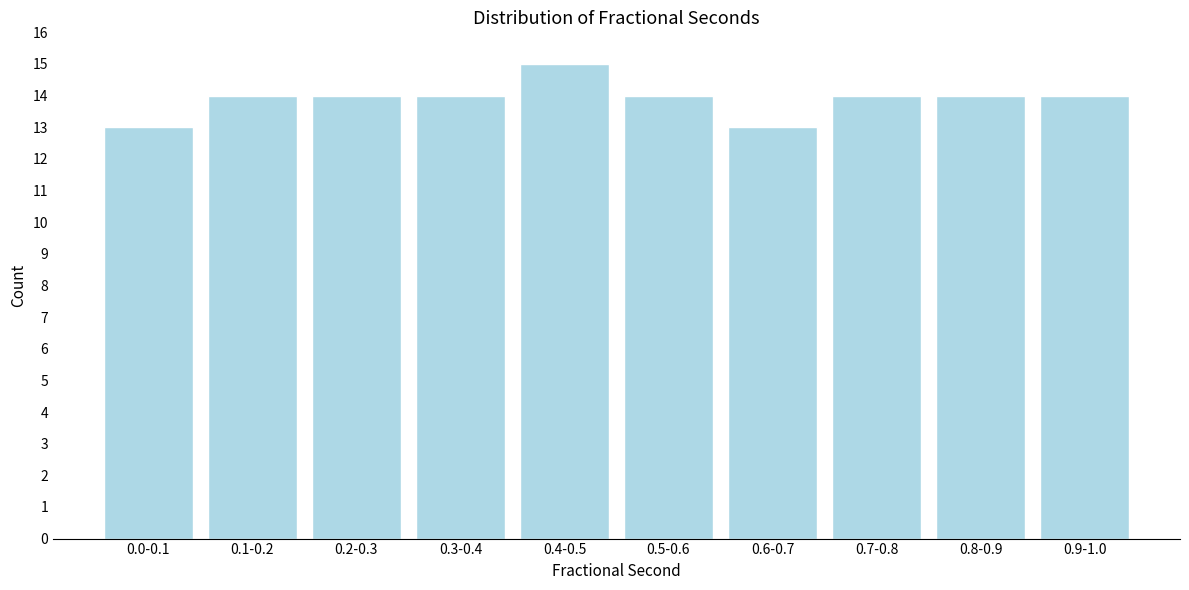

Reading left to right, list all the values displayed in this chart.

0.0-0.1=13	0.1-0.2=14	0.2-0.3=14	0.3-0.4=14	0.4-0.5=15	0.5-0.6=14	0.6-0.7=13	0.7-0.8=14	0.8-0.9=14	0.9-1.0=14